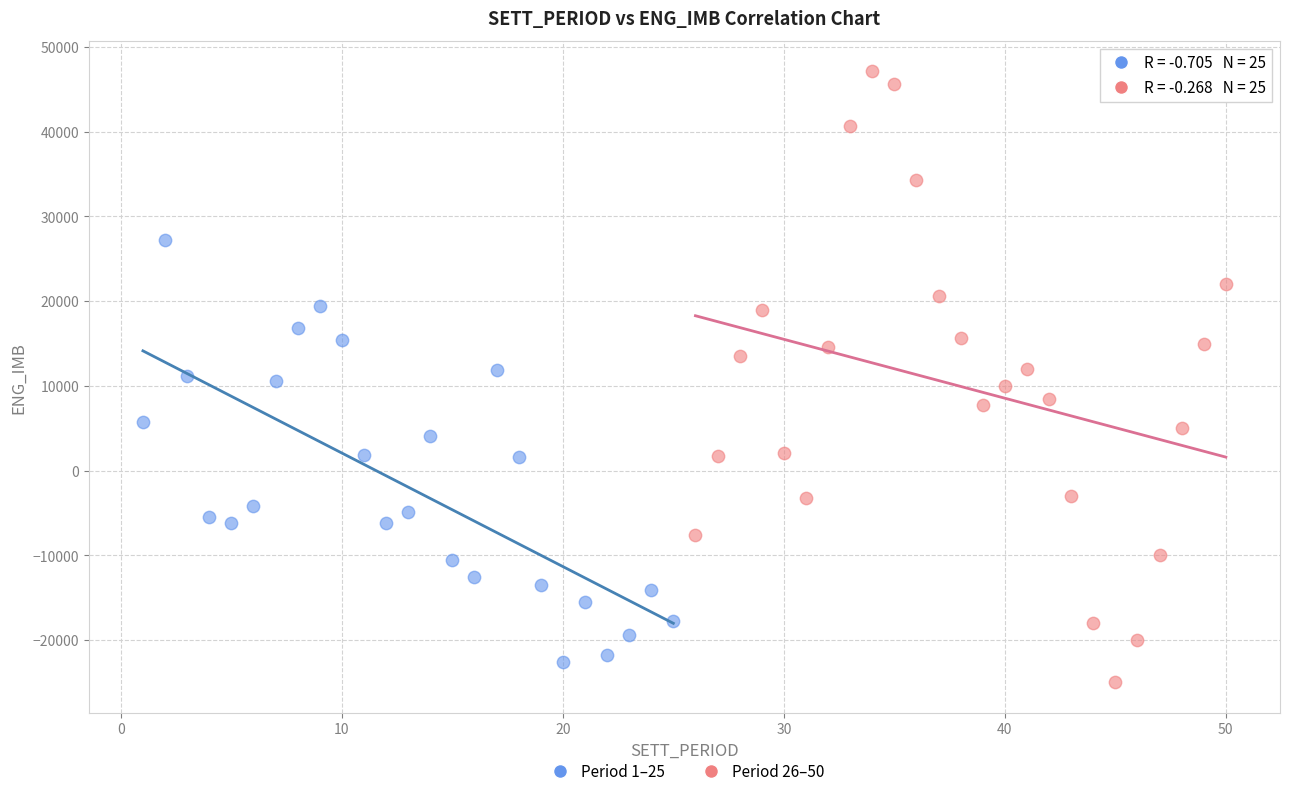

Which series contains the lowest Y value?

Period 26–50